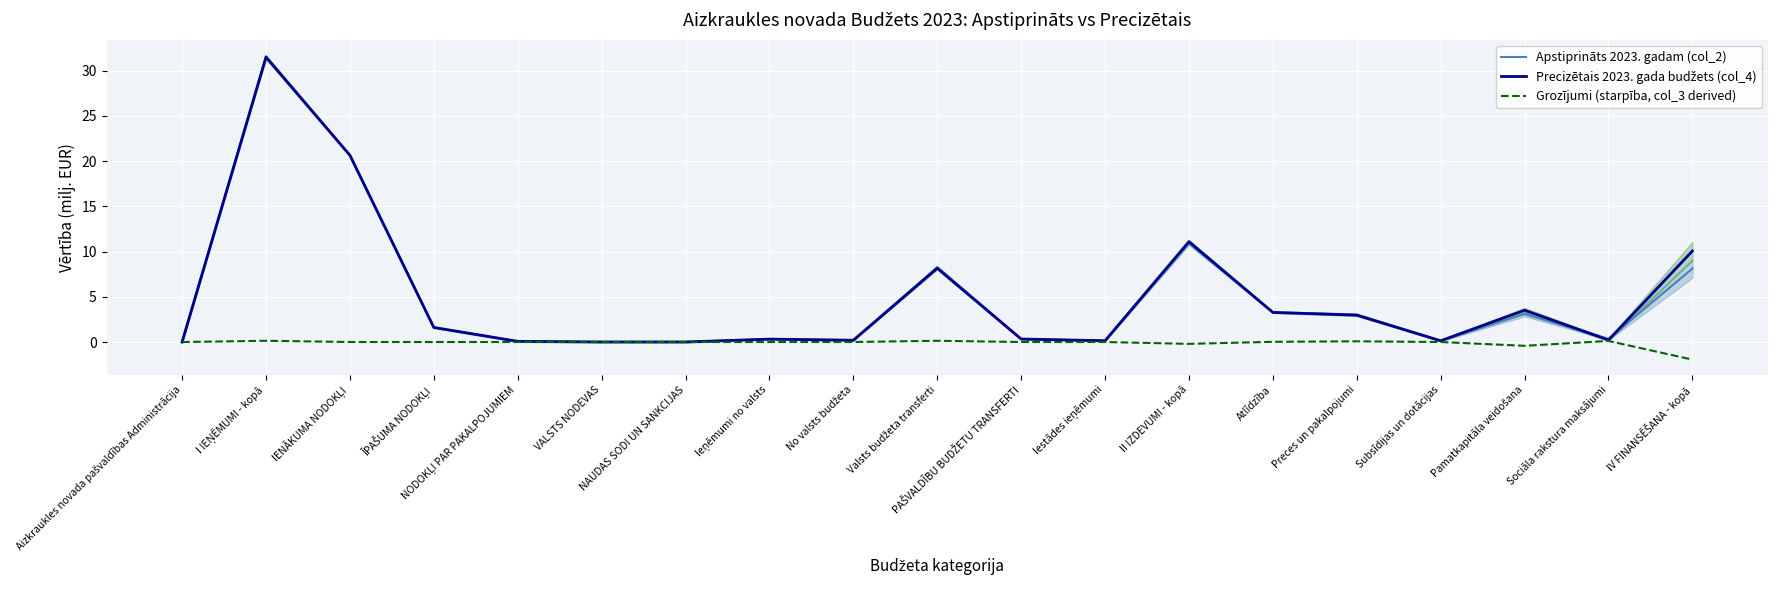

What is the value of the Precizētais 2023. gada budžets (col_4) point at the 18th from the left?

0.2